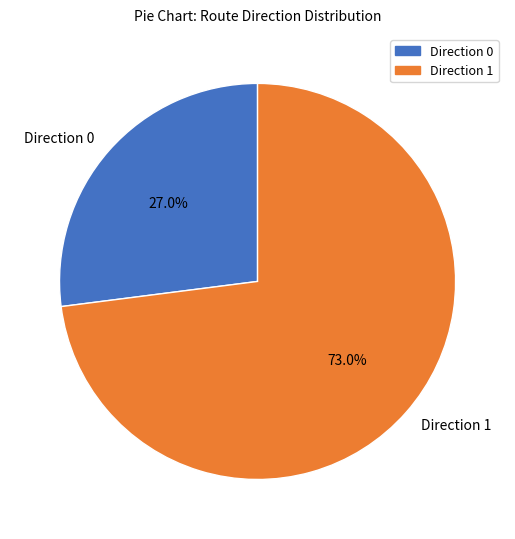

Which has a higher value, Direction 0 or Direction 1?

Direction 1